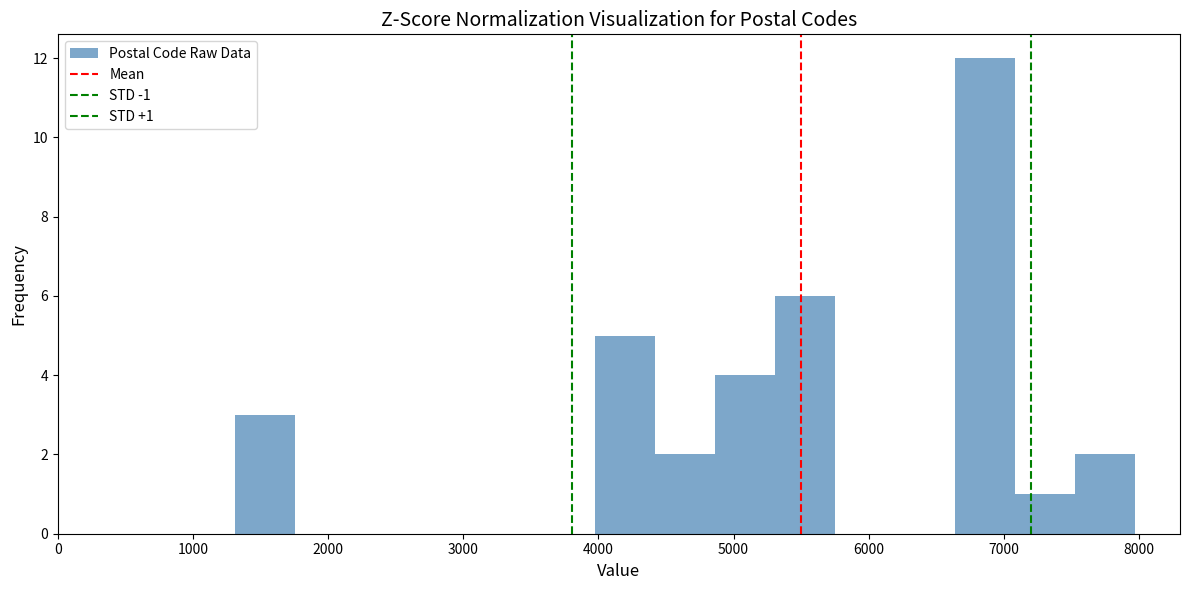

Which range on the x-axis has the tallest bar?

6600 to 7100